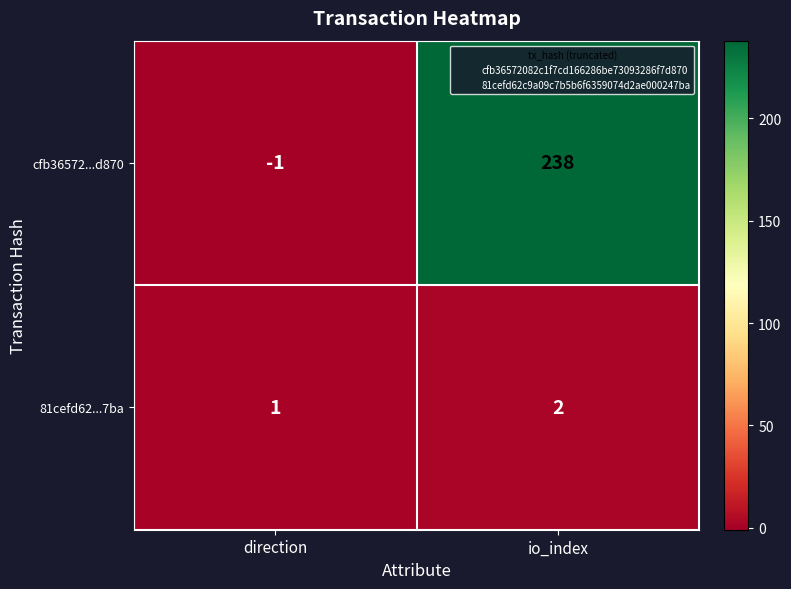

At which category is the sum across all series the highest?

io_index